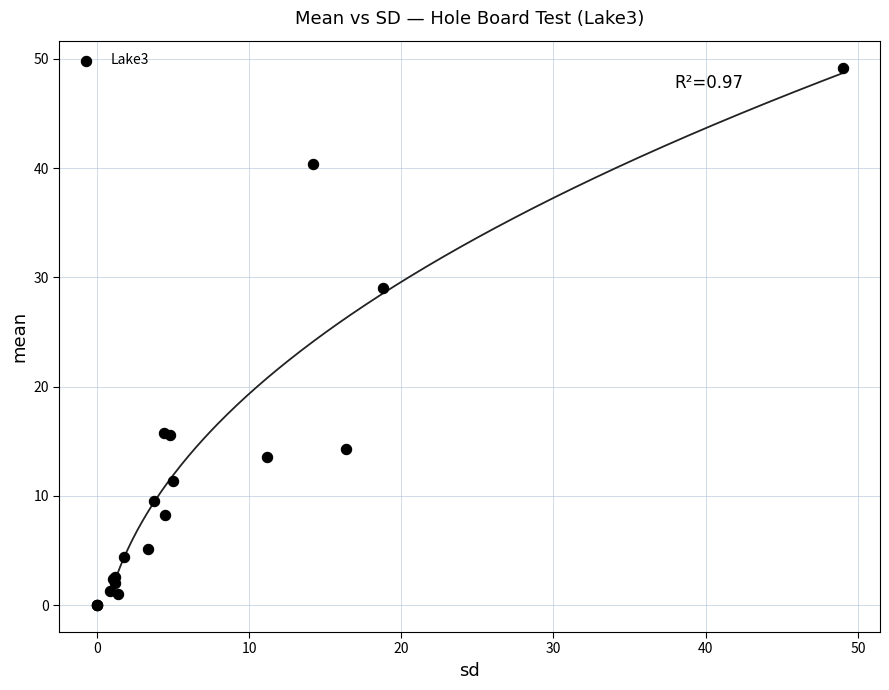

What Y value in the scatter plot is closest to 24?

29.0